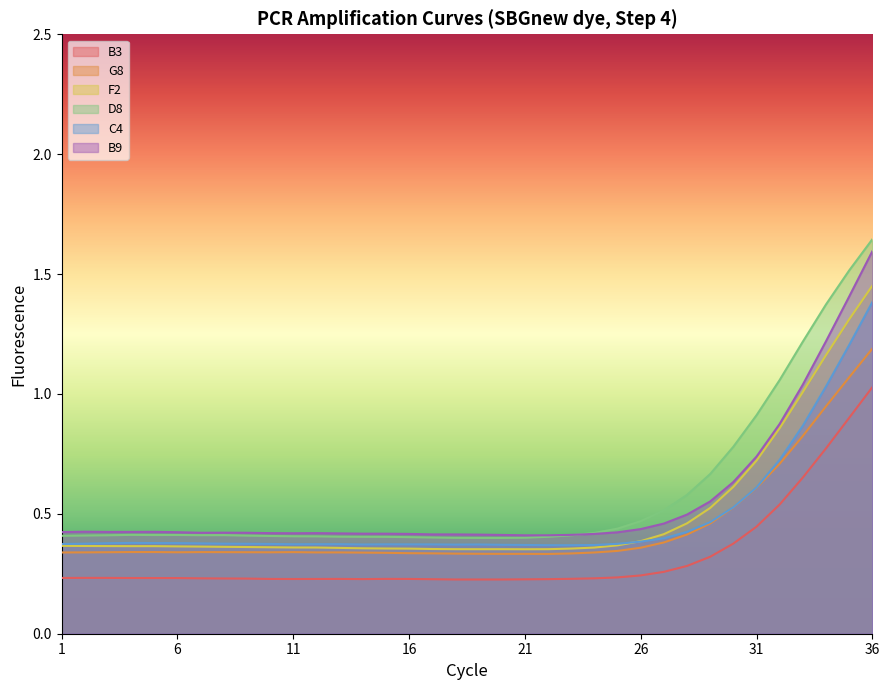

Between 6 and 10, which series saw the biggest shift?

D8